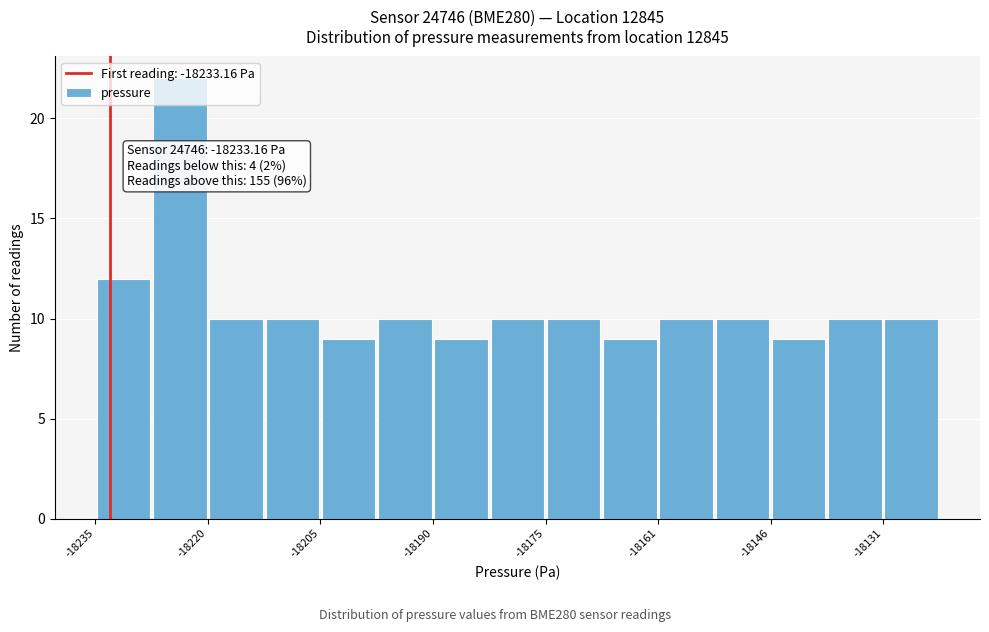

Read against the x-axis, roughly where is the centre of the tallest bar?

-18224